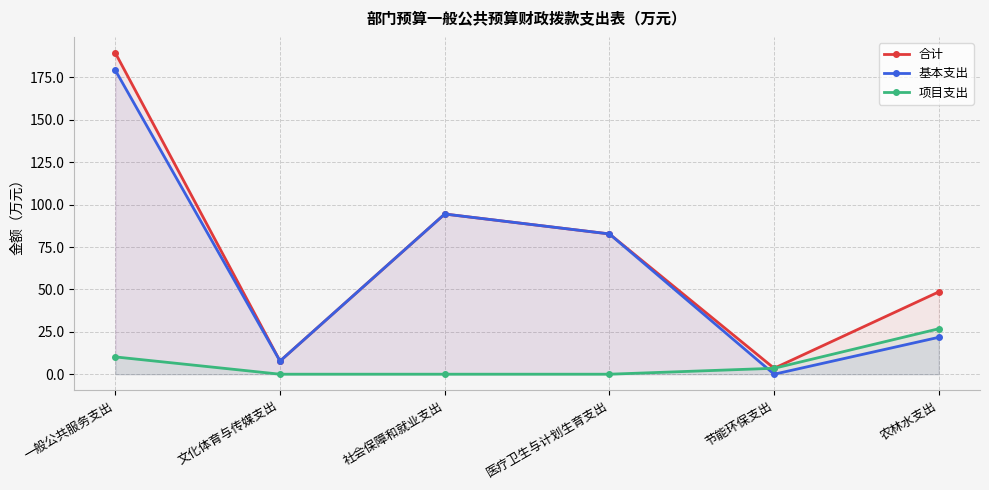

What is the average value of the 合计 series?

71.1